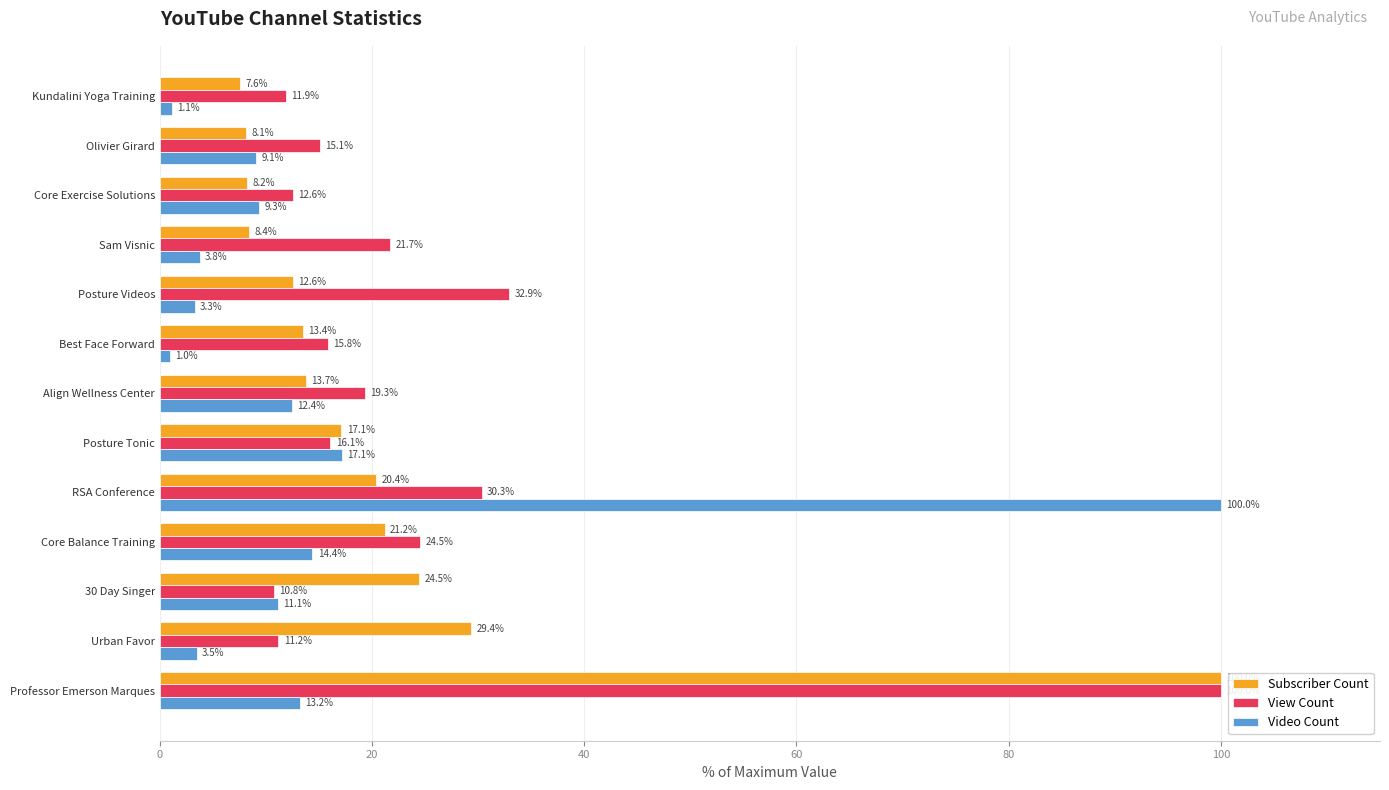

At how many categories does at least one series exceed 8?

13